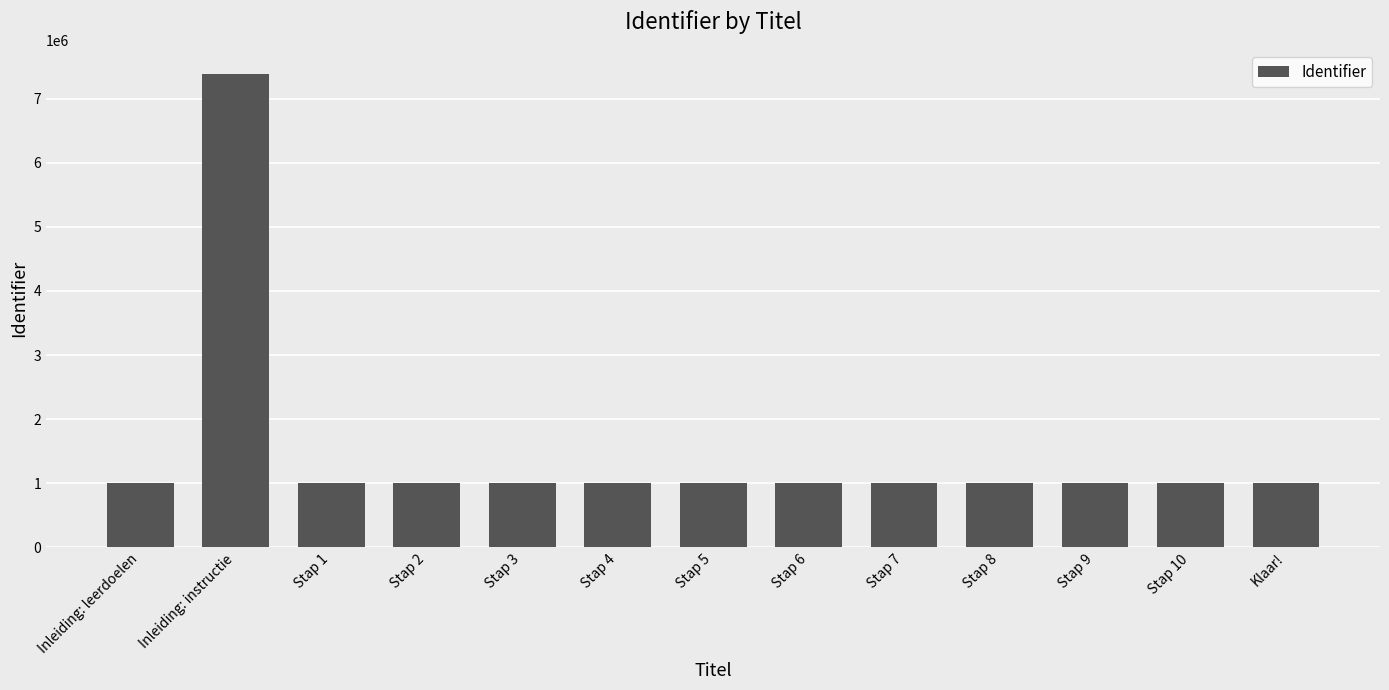

What position from the left is Klaar!?

13